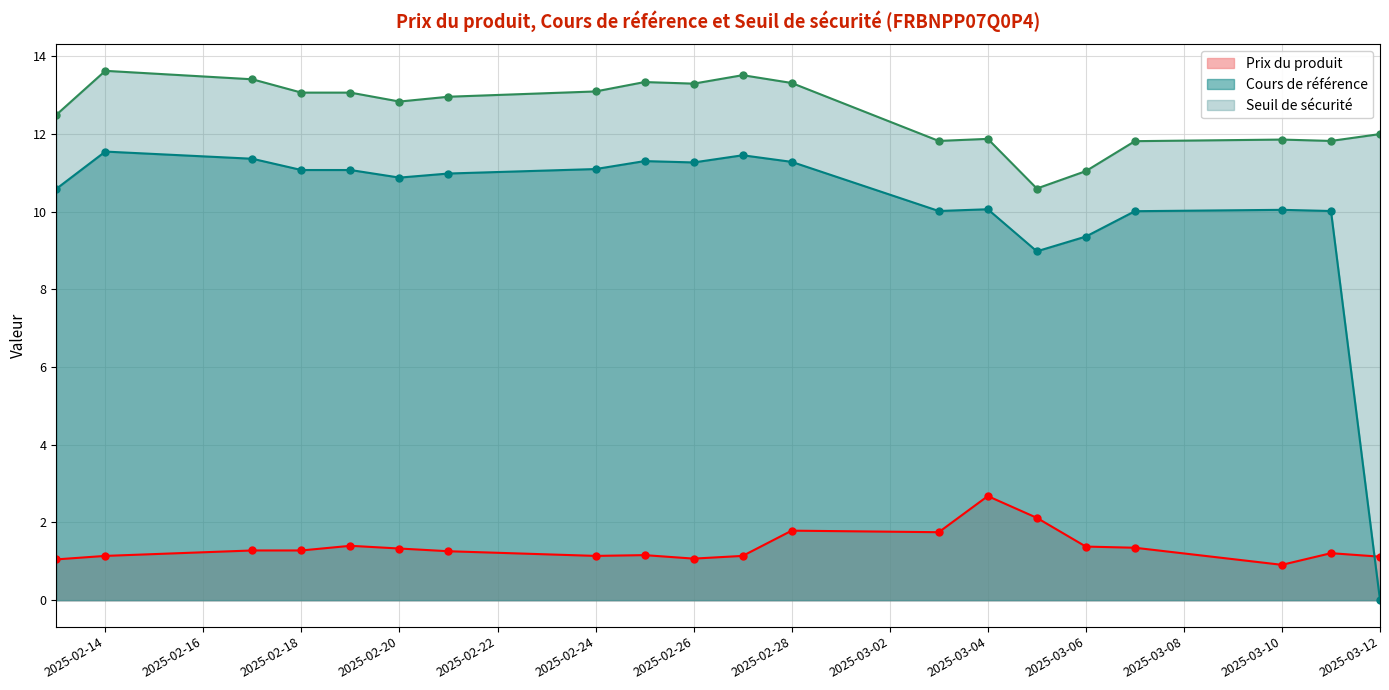

What is the average value of the Seuil de sécurité series?

12.5